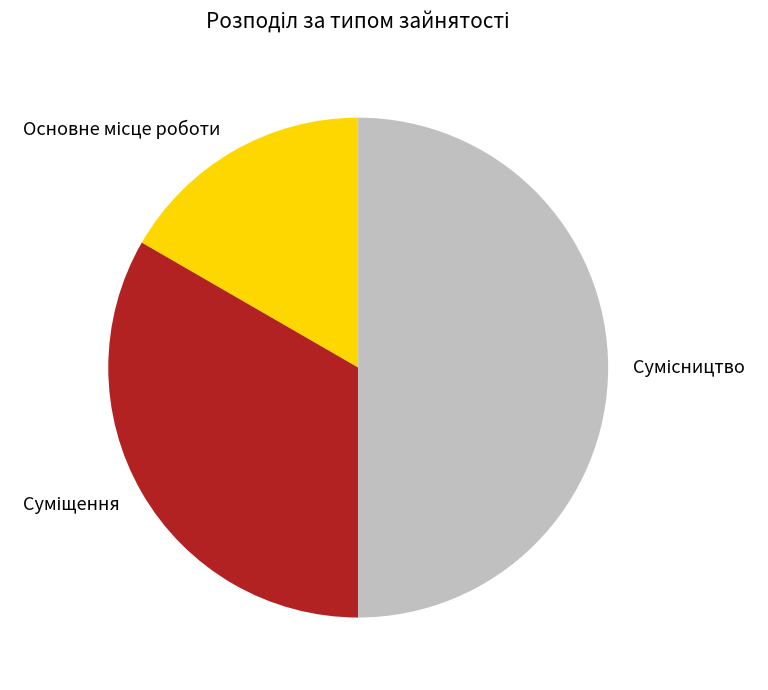

The Сумісництво slice represents 42% of the pie. True or false?

False